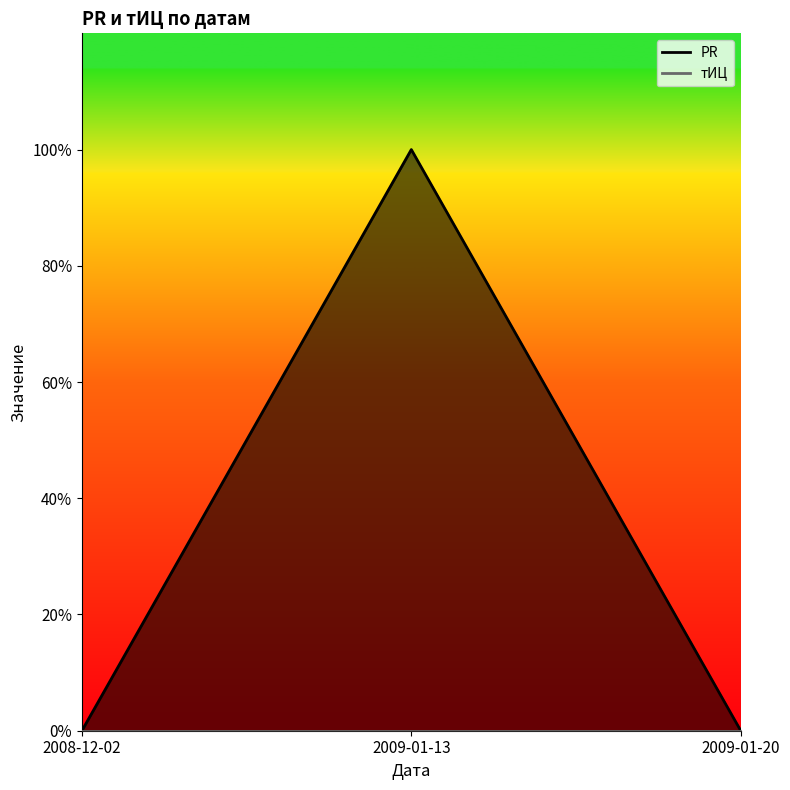

How many values are above zero?

1